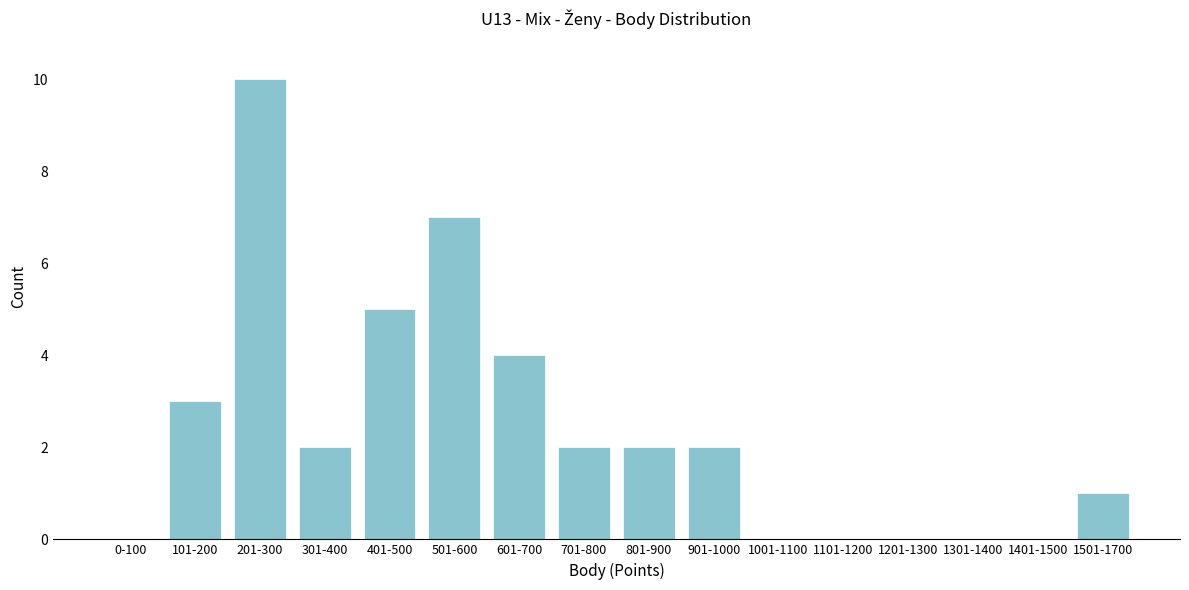

Reading left to right, list all the values displayed in this chart.

0-100=0	101-200=3	201-300=10	301-400=2	401-500=5	501-600=7	601-700=4	701-800=2	801-900=2	901-1000=2	1001-1100=0	1101-1200=0	1201-1300=0	1301-1400=0	1401-1500=0	1501-1700=1